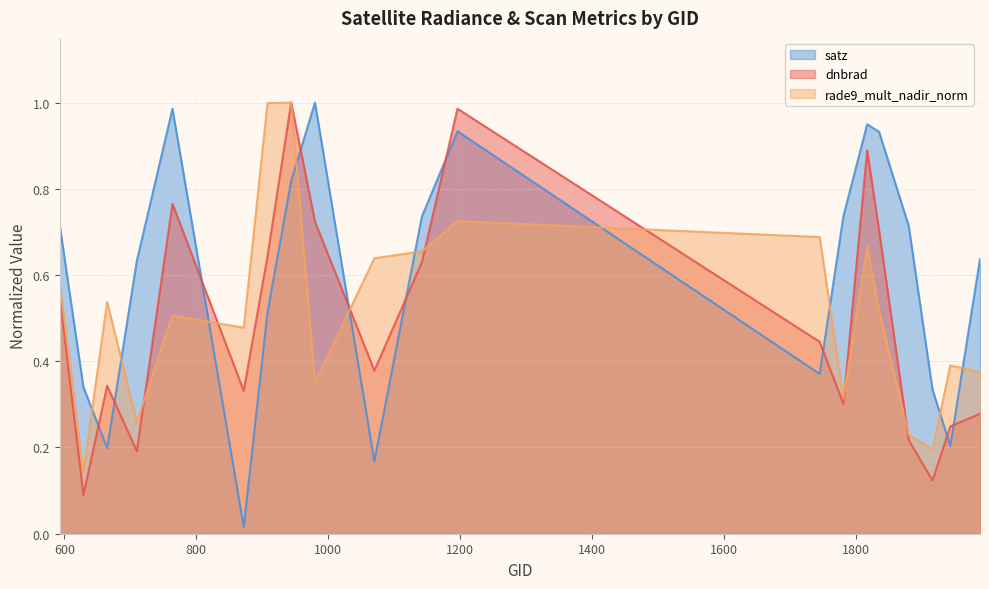

Where is the first local maximum for rade9_mult_nadir_norm?

665